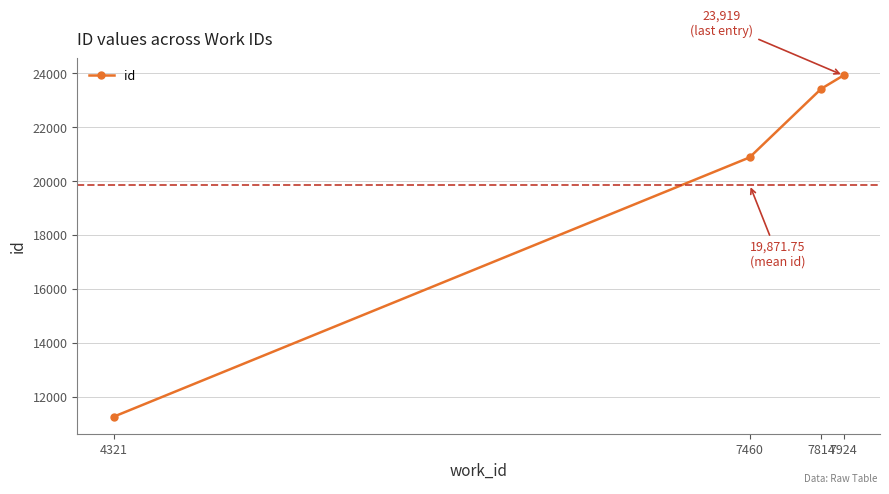

Reading left to right, list all the values displayed in this chart.

11268	20877	23423	23919